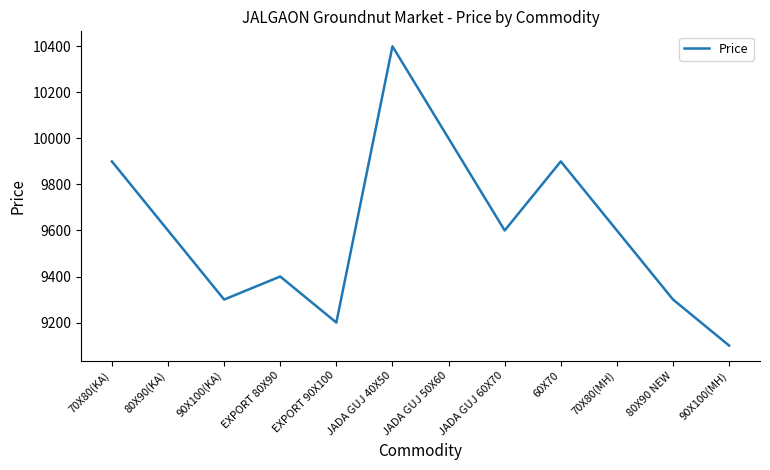

True or false: the data shows 5766 at JADA GUJ 50X60.

False